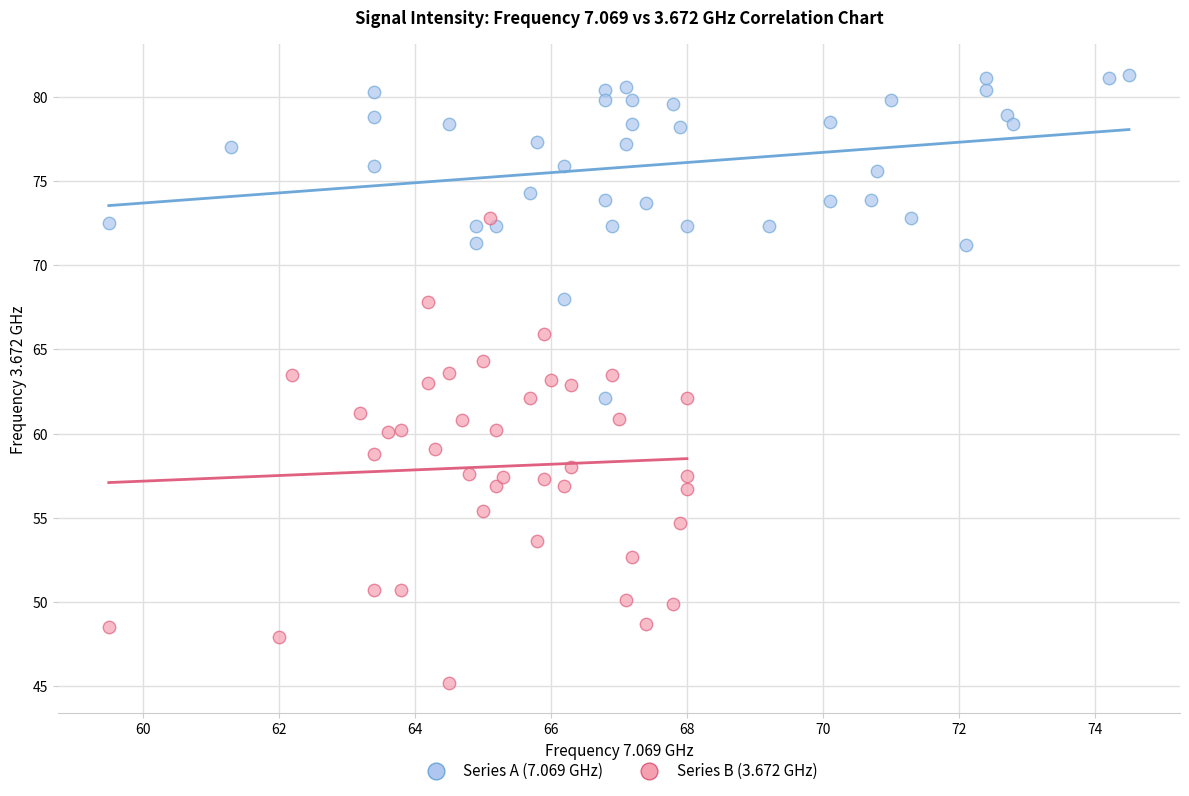

Which series contains the highest Y value?

Series A (7.069 GHz)